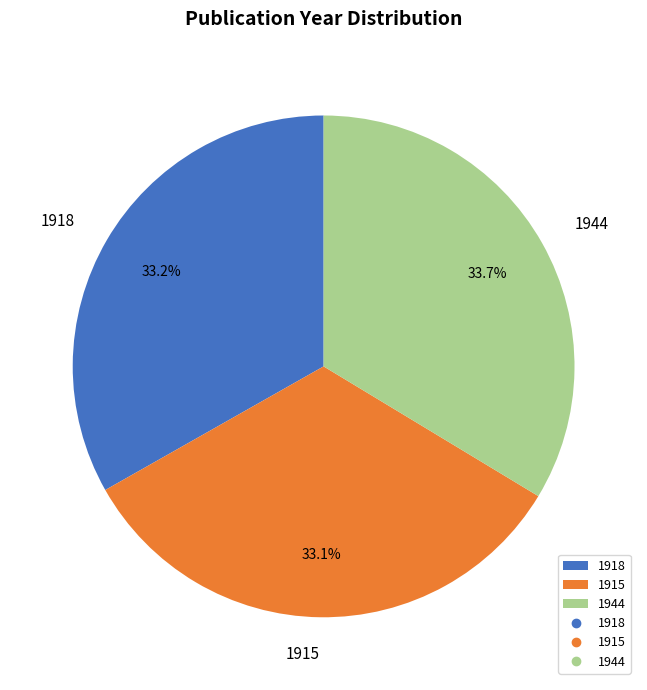

What is the ratio of the value at 1918 to the value at 1944?

1.0